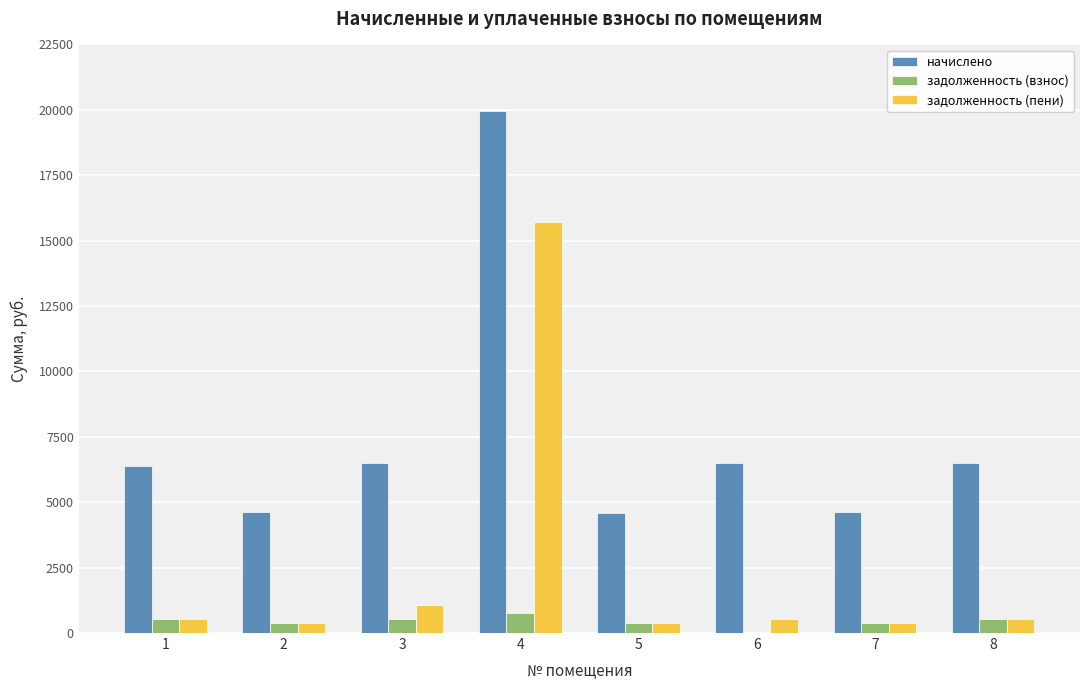

Between 1 and 7, which series saw the biggest shift?

начислено